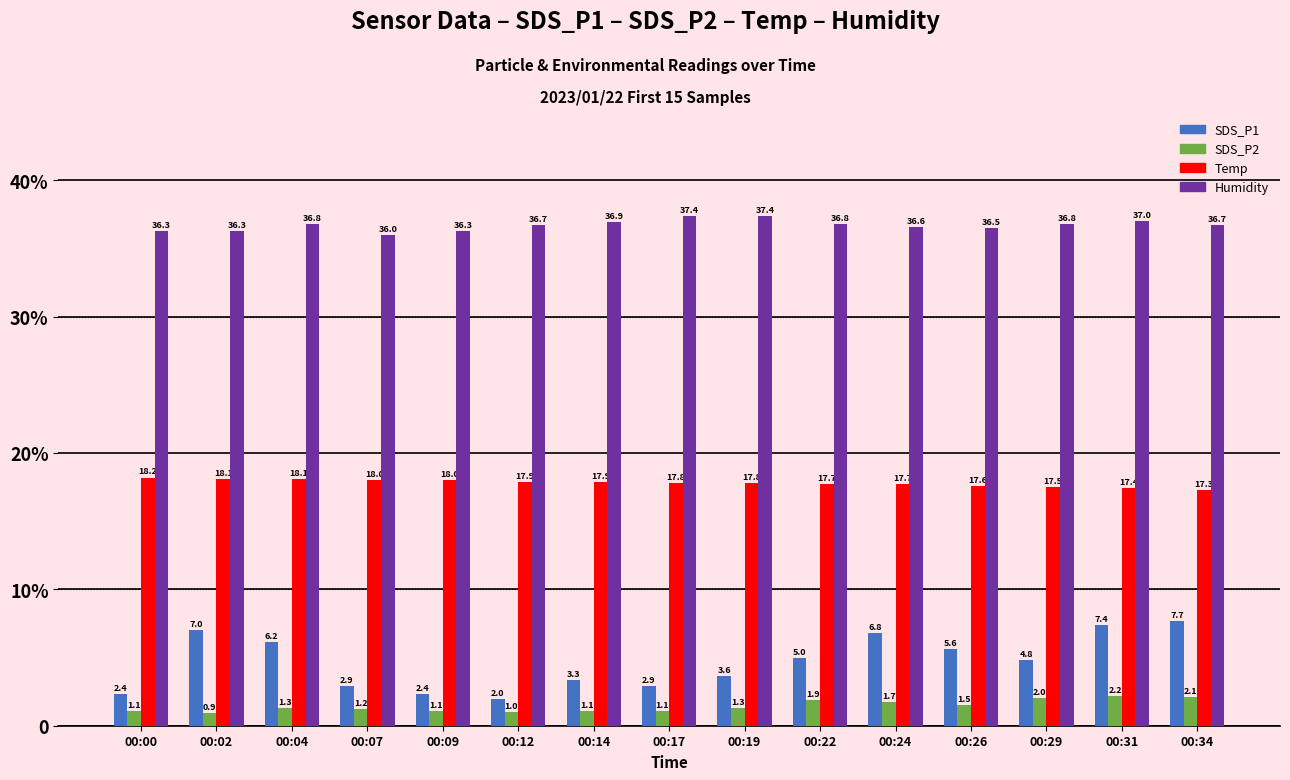

Reading right to left, list all the values displayed in this chart.

SDS_P1: 00:34=7.7	00:31=7.4	00:29=4.8	00:26=5.6	00:24=6.8	00:22=5.0	00:19=3.6	00:17=2.9	00:14=3.3	00:12=2.0	00:09=2.4	00:07=2.9	00:04=6.2	00:02=7.0	00:00=2.4
SDS_P2: 00:34=2.1	00:31=2.2	00:29=2.0	00:26=1.5	00:24=1.7	00:22=1.9	00:19=1.3	00:17=1.1	00:14=1.1	00:12=1.0	00:09=1.1	00:07=1.2	00:04=1.3	00:02=0.9	00:00=1.1
Temp: 00:34=17.3	00:31=17.4	00:29=17.5	00:26=17.6	00:24=17.7	00:22=17.7	00:19=17.8	00:17=17.8	00:14=17.9	00:12=17.9	00:09=18.0	00:07=18.0	00:04=18.1	00:02=18.1	00:00=18.2
Humidity: 00:34=36.7	00:31=37.0	00:29=36.8	00:26=36.5	00:24=36.6	00:22=36.8	00:19=37.4	00:17=37.4	00:14=36.9	00:12=36.7	00:09=36.3	00:07=36.0	00:04=36.8	00:02=36.3	00:00=36.3